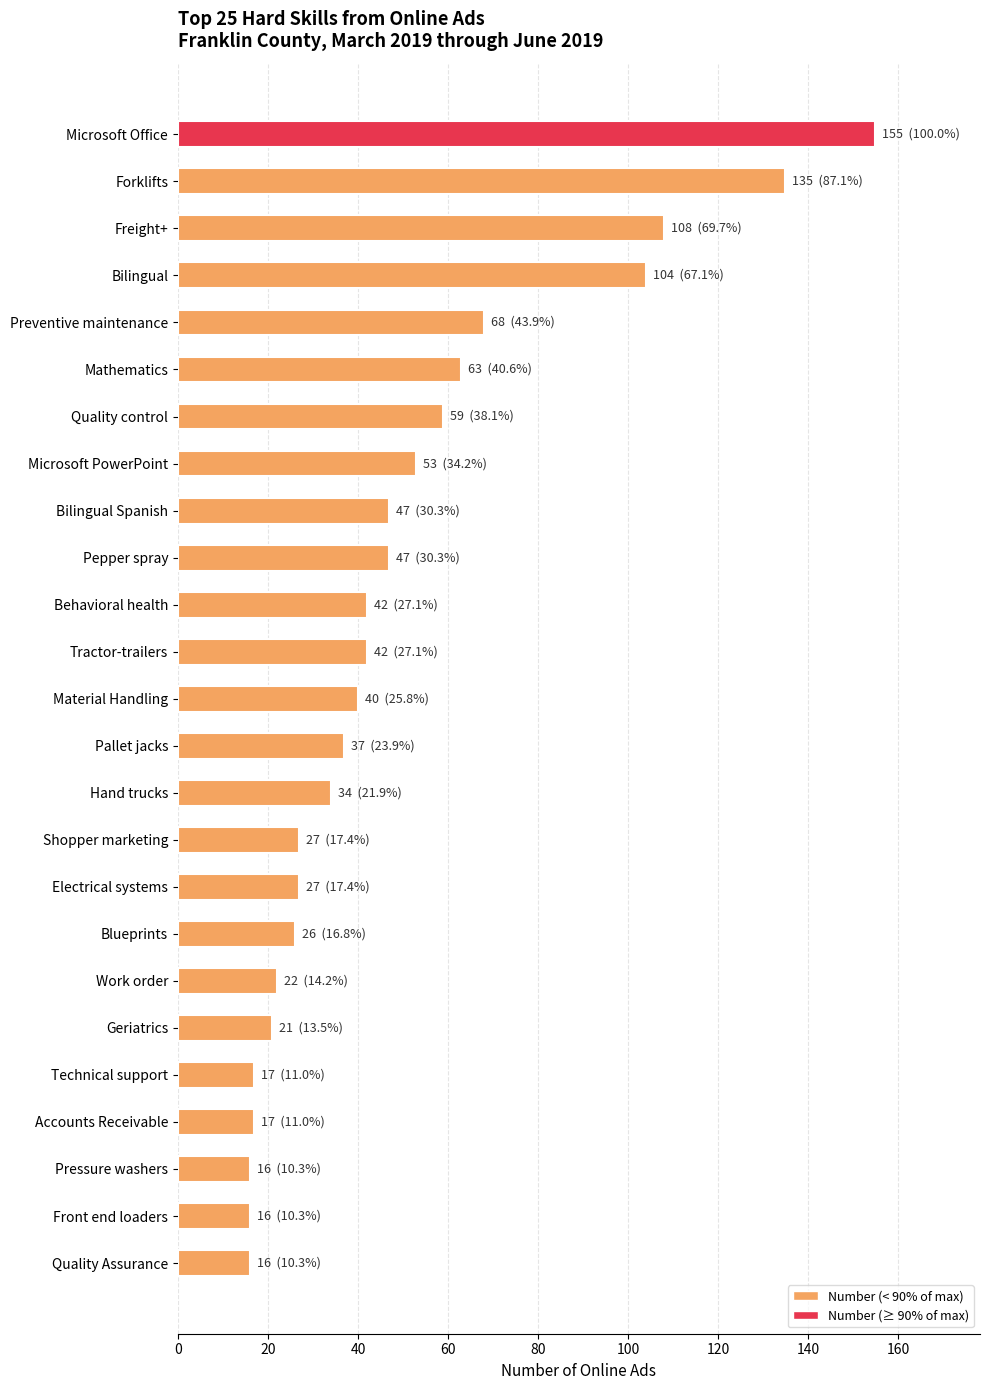

Count the number of categories in the chart.

25